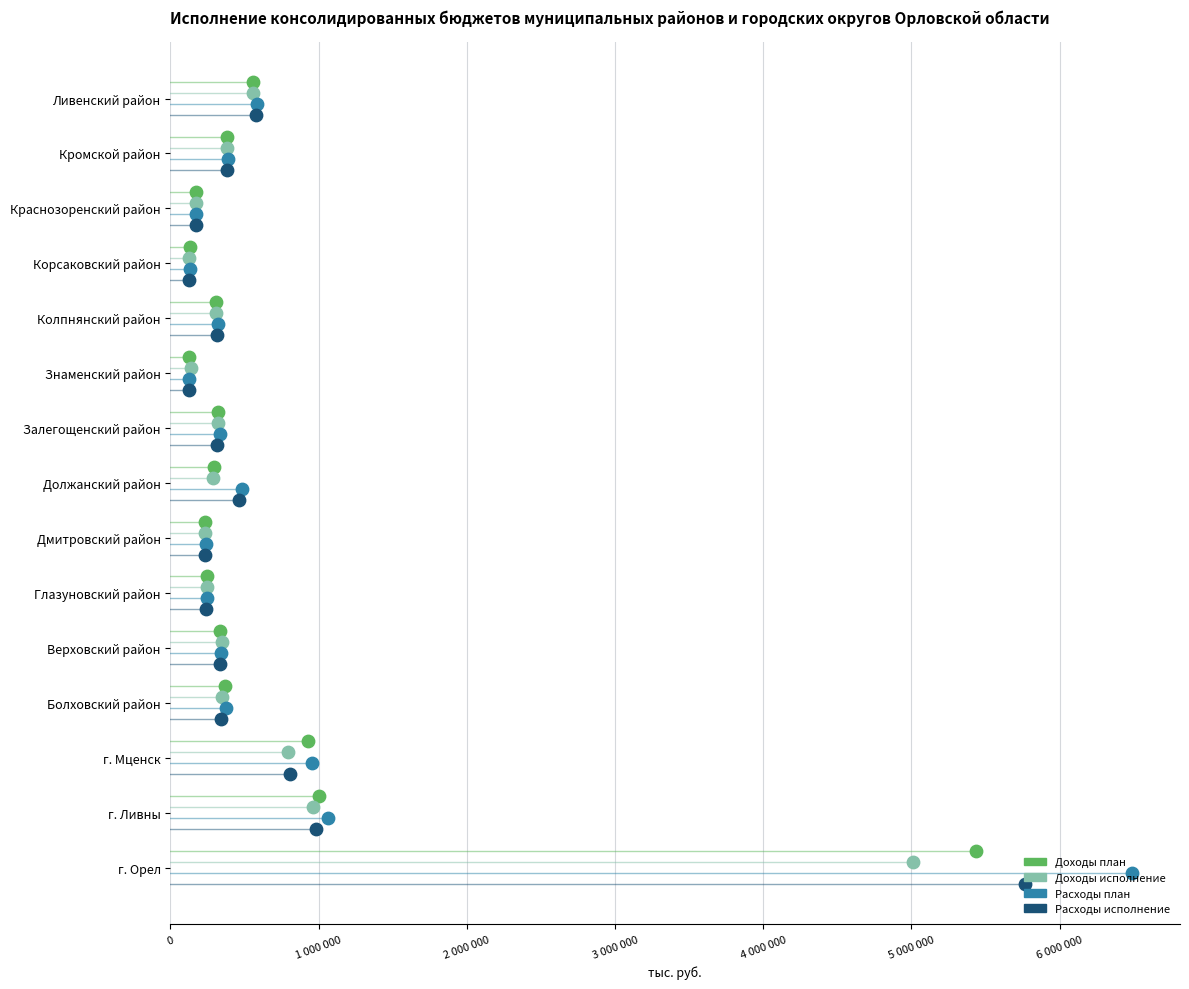

Which series contains the lowest Y value?

Расходы исполнение